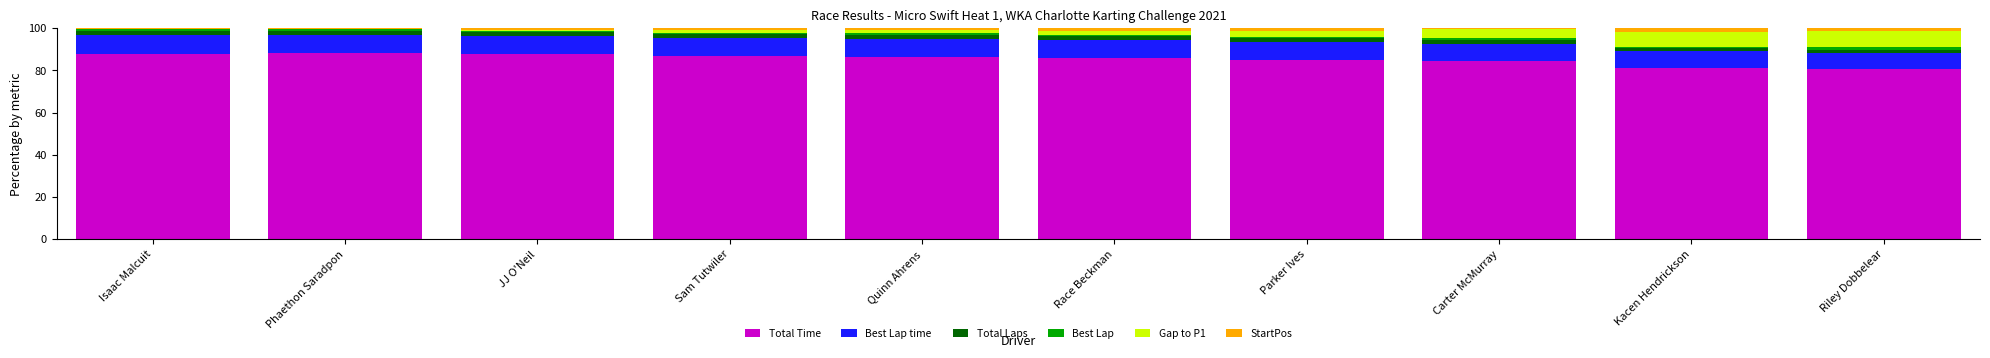

Is it true that Total Time equals 152.3 at Quinn Ahrens?

False